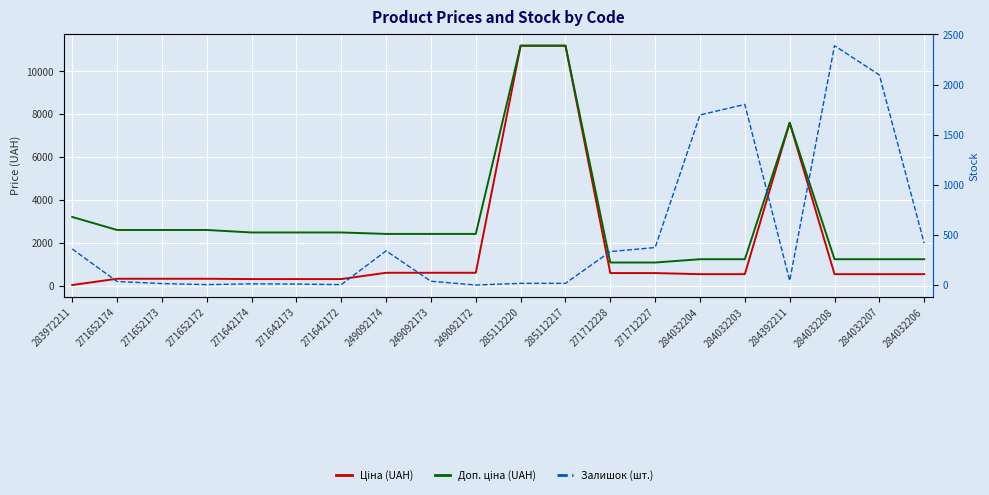

What is the difference between the second highest and second lowest values in the Доп. ціна (UAH) series?

10106.5